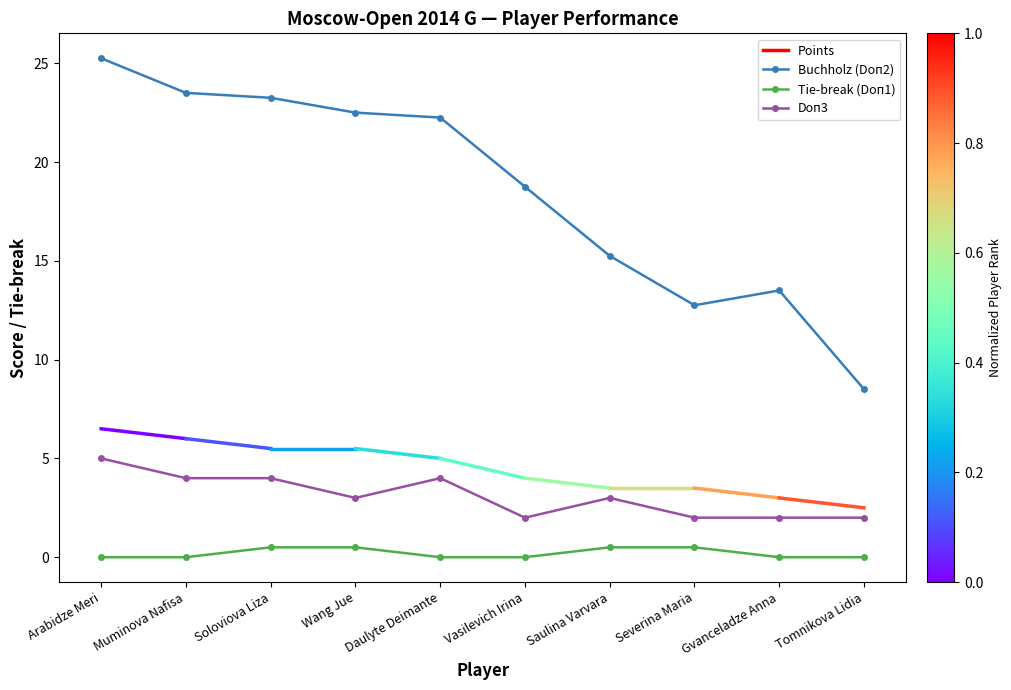

What is the highest value of the Tie-break (Doп1) series?

0.5